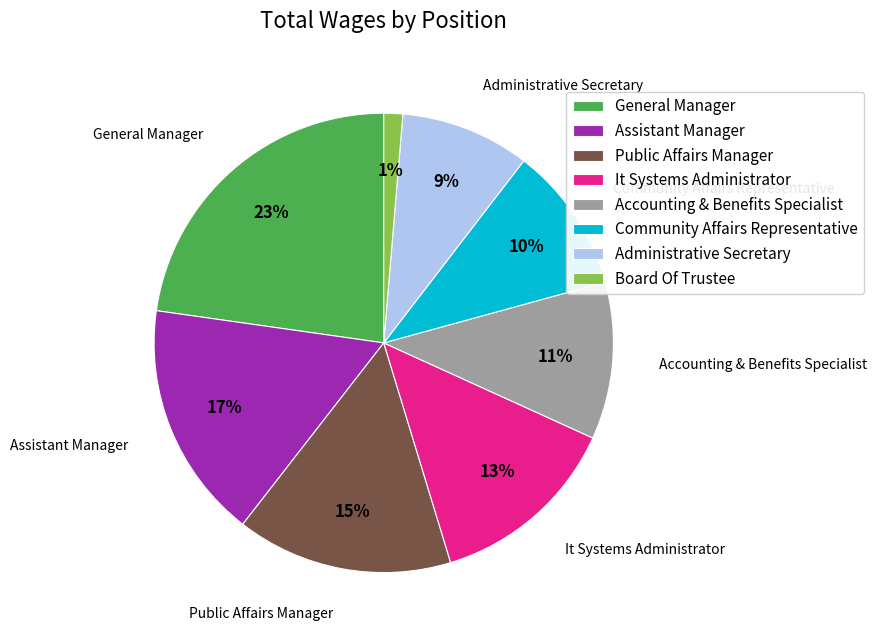

What is the smallest slice in the pie chart?

Board Of Trustee